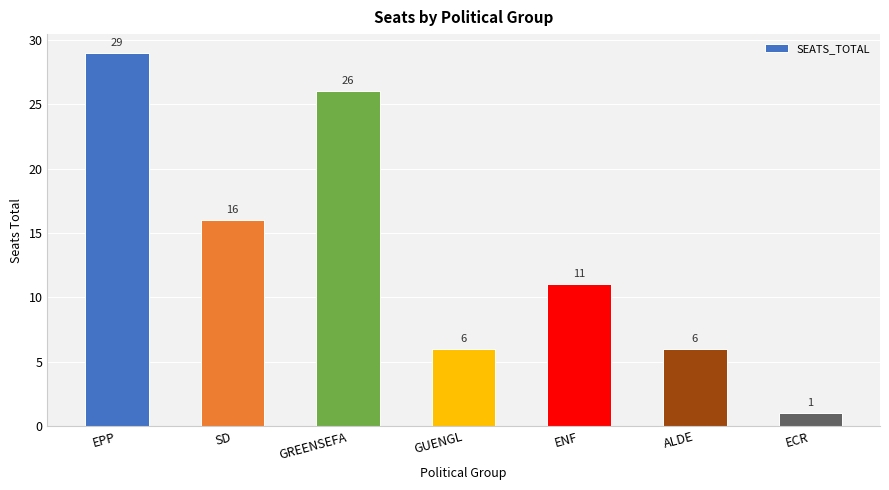

What is the sum of the values at SD and EPP?

45